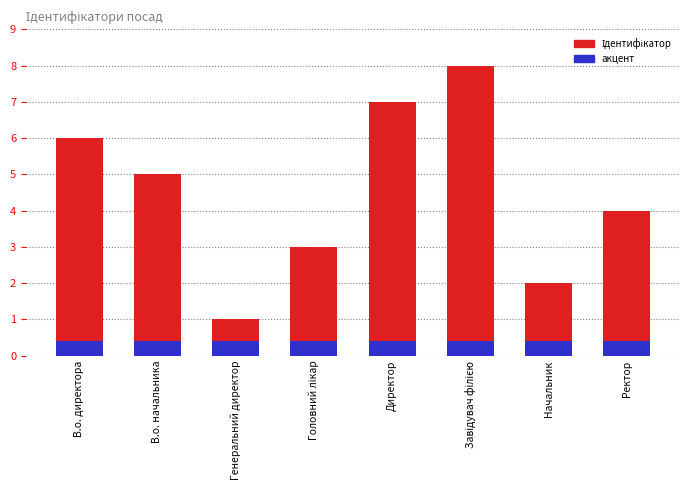

Reading left to right, transcribe all the data shown in this chart.

Ідентифікатор: В.о. директора=6.0	В.о. начальника=5.0	Генеральний директор=1.0	Головний лікар=3.0	Директор=7.0	Завідувач філією=8.0	Начальник=2.0	Ректор=4.0
акцент: В.о. директора=0.4	В.о. начальника=0.4	Генеральний директор=0.4	Головний лікар=0.4	Директор=0.4	Завідувач філією=0.4	Начальник=0.4	Ректор=0.4